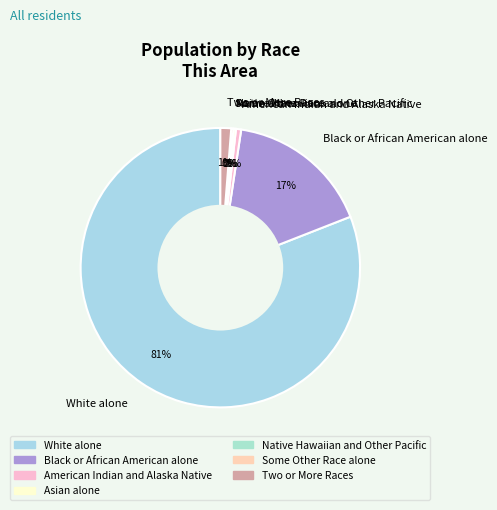

Which has a higher value, Two or More Races or White alone?

White alone